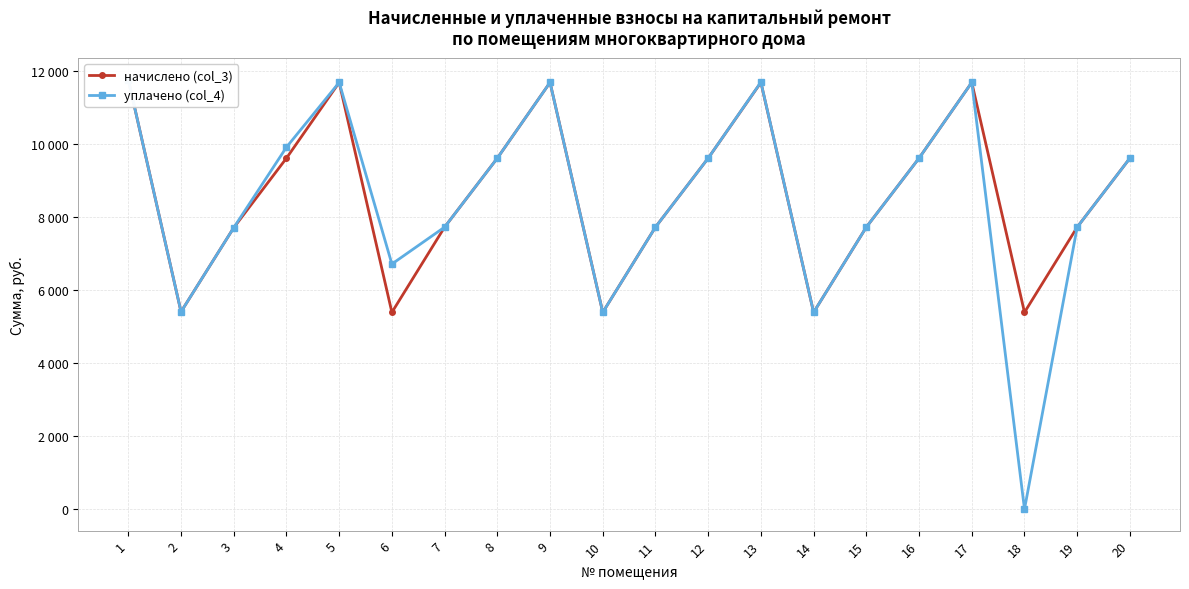

What is the total value across all series at 18?

5391.4